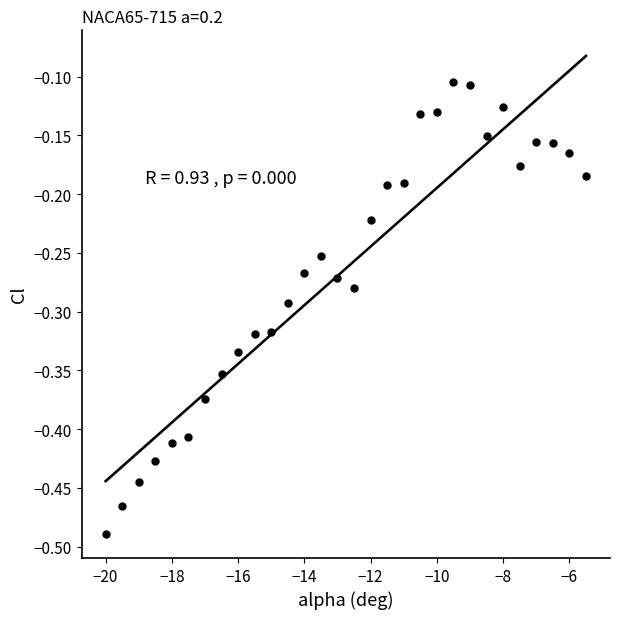

What is the range of X values (max minus min)?

14.5